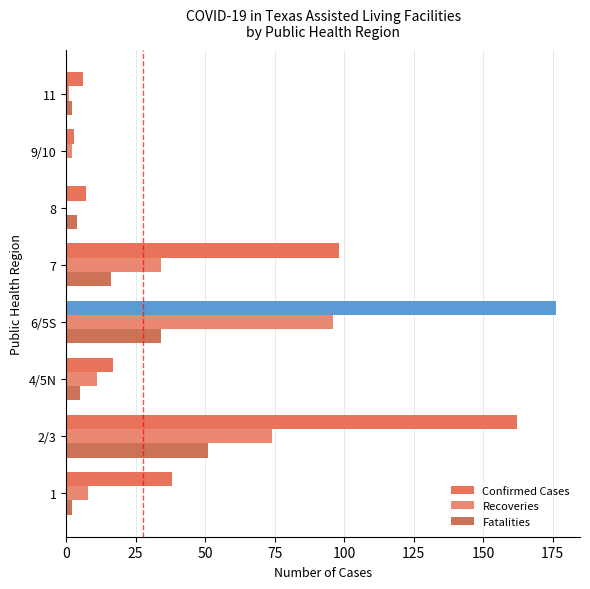

At how many categories does at least one series exceed 160?

2